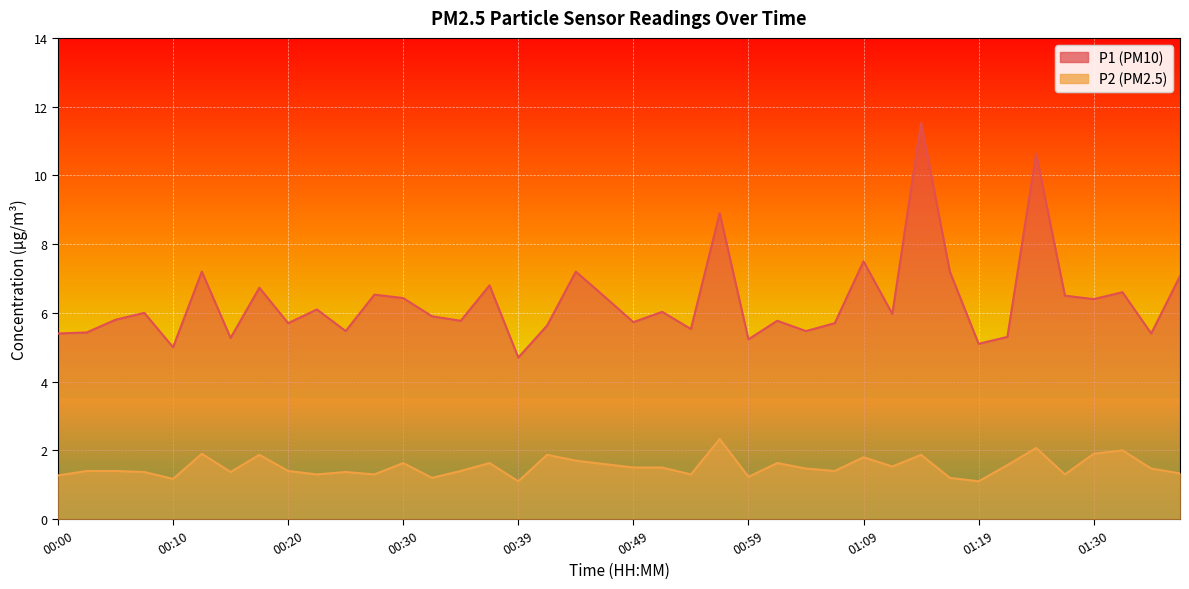

What is the approximate value of P1 at 01:19?

5.1